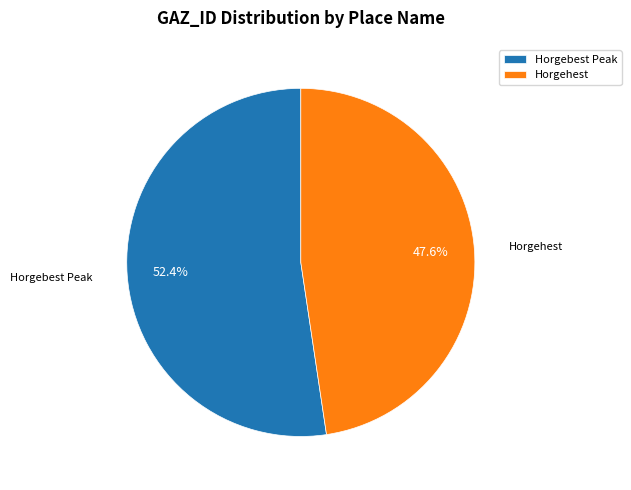

The Horgehest slice represents 60% of the pie. True or false?

False